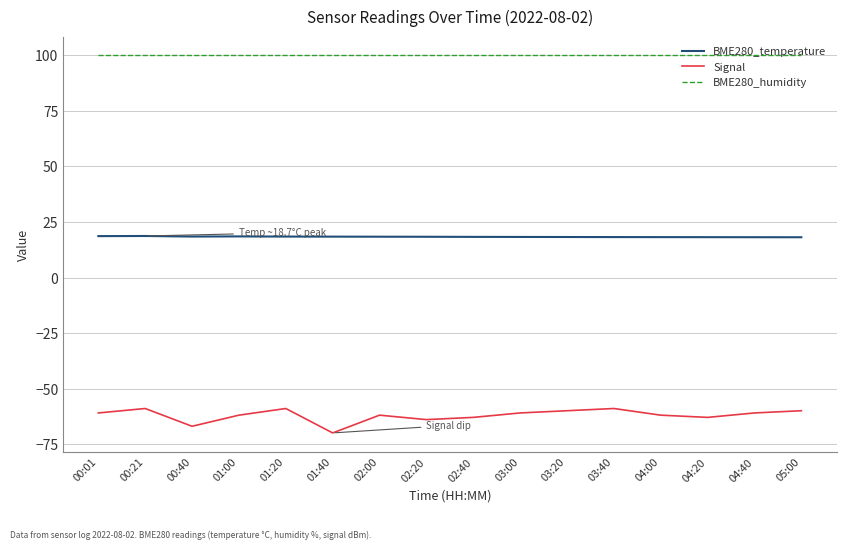

What is the highest value of the BME280_temperature series?

18.7